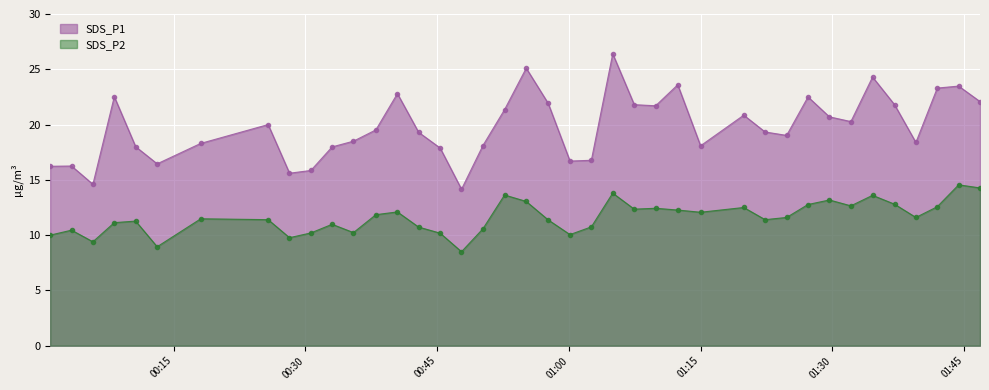

True or false: SDS_P1 has more than 1 points higher than both neighbors.

True